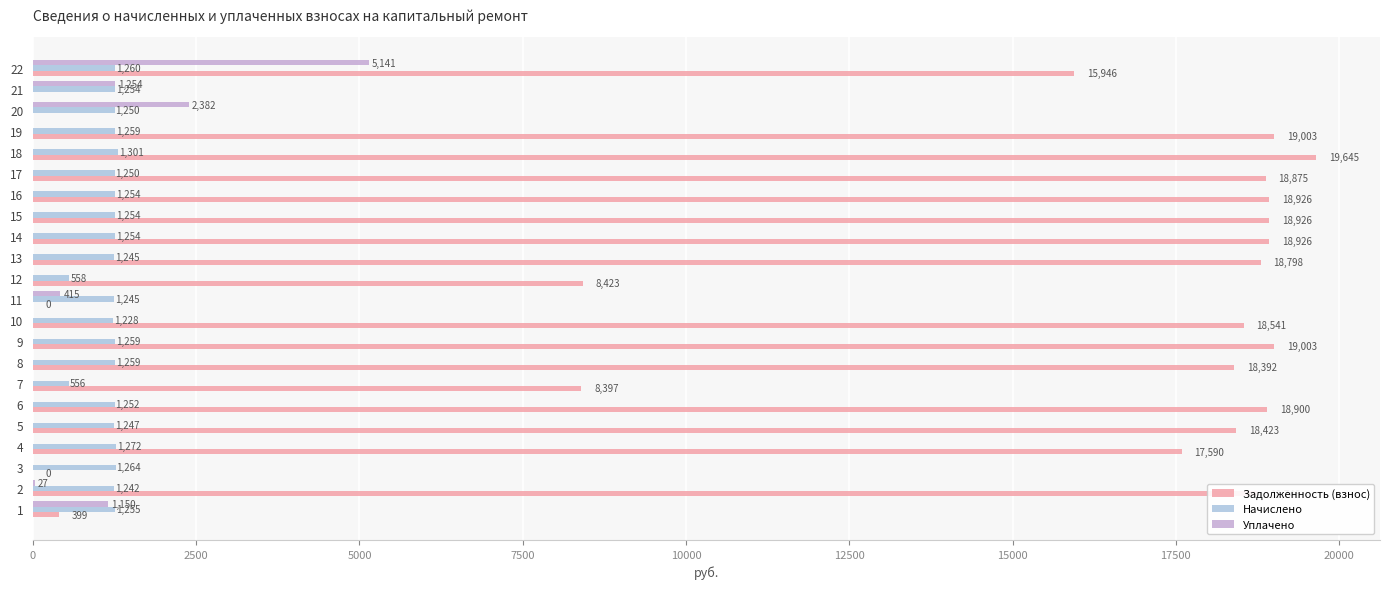

Which category has the highest value in the Уплачено series?

22